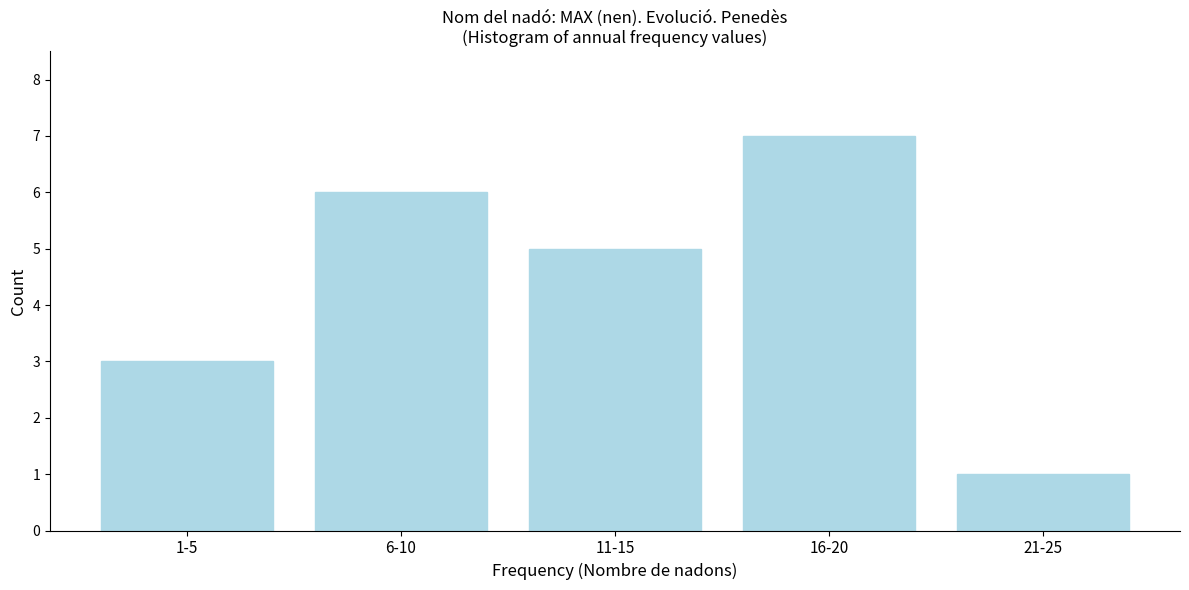

Reading left to right, transcribe all the data shown in this chart.

1-5=3	6-10=6	11-15=5	16-20=7	21-25=1